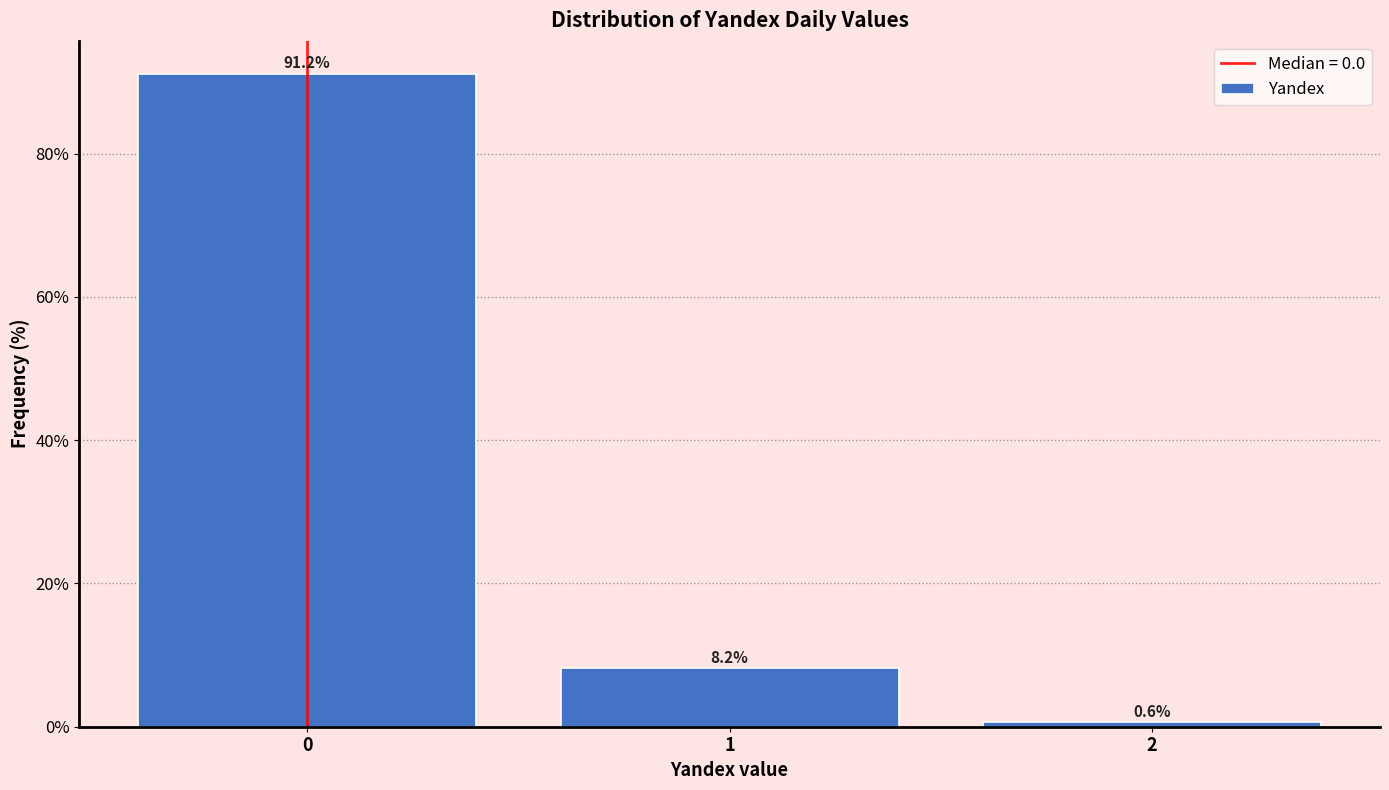

Reading left to right, list every bar in this chart as the range it spans on the x-axis followed by its height.

-0.5 to 0.5: 91.2
0.5 to 1.5: 8.2
1.5 to 2.5: 0.6